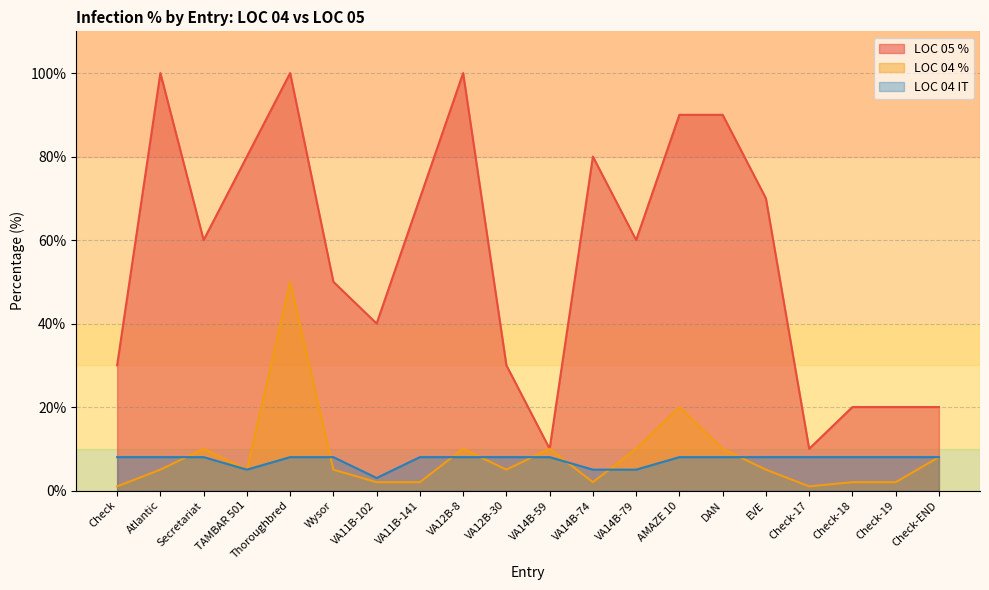

True or false: LOC 04 IT and LOC 05 % cross at least once.

False